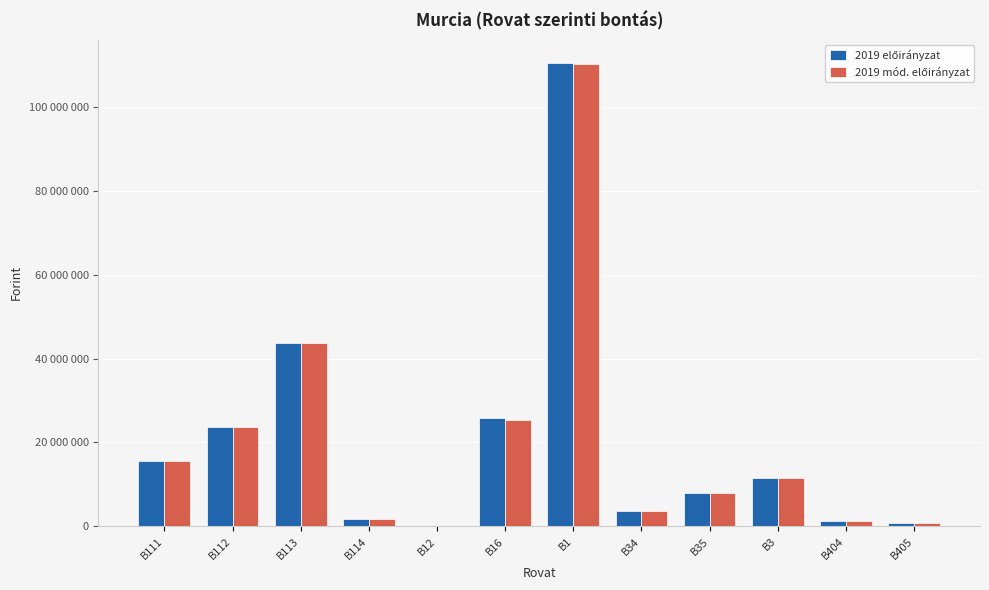

Does the chart contain stacked bars?

No